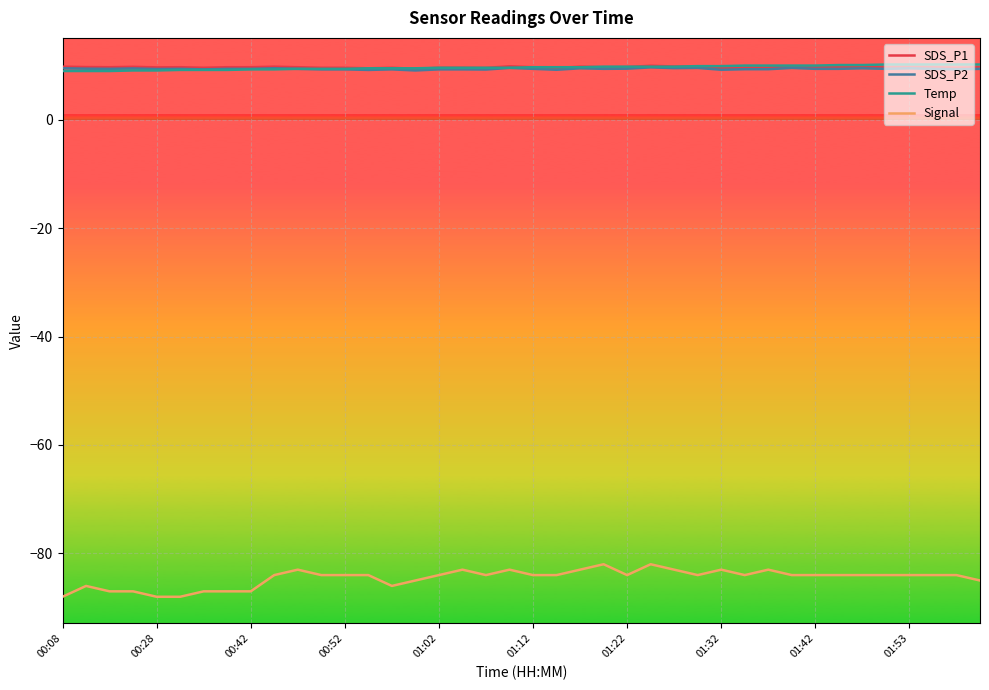

What is the difference between the maximum and second lowest values in the SDS_P2 series?

0.5